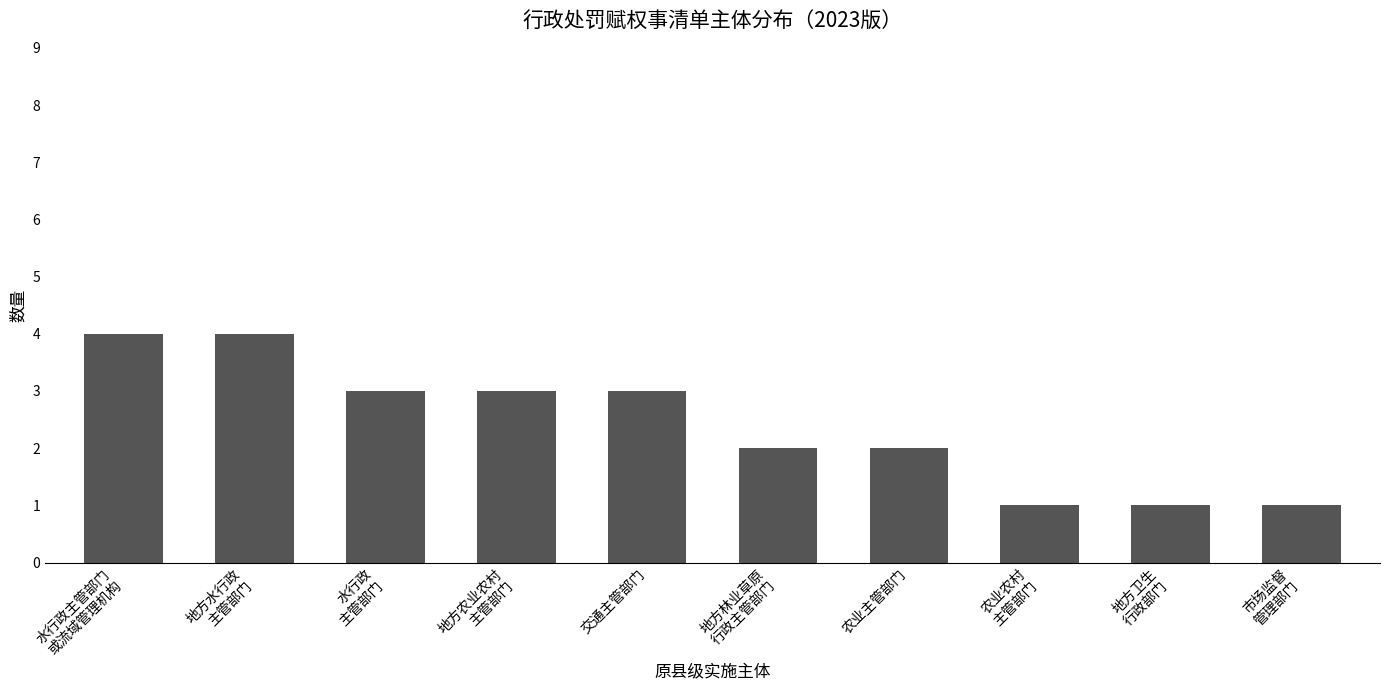

True or false: the data shows 2 at 水行政
主管部门.

False